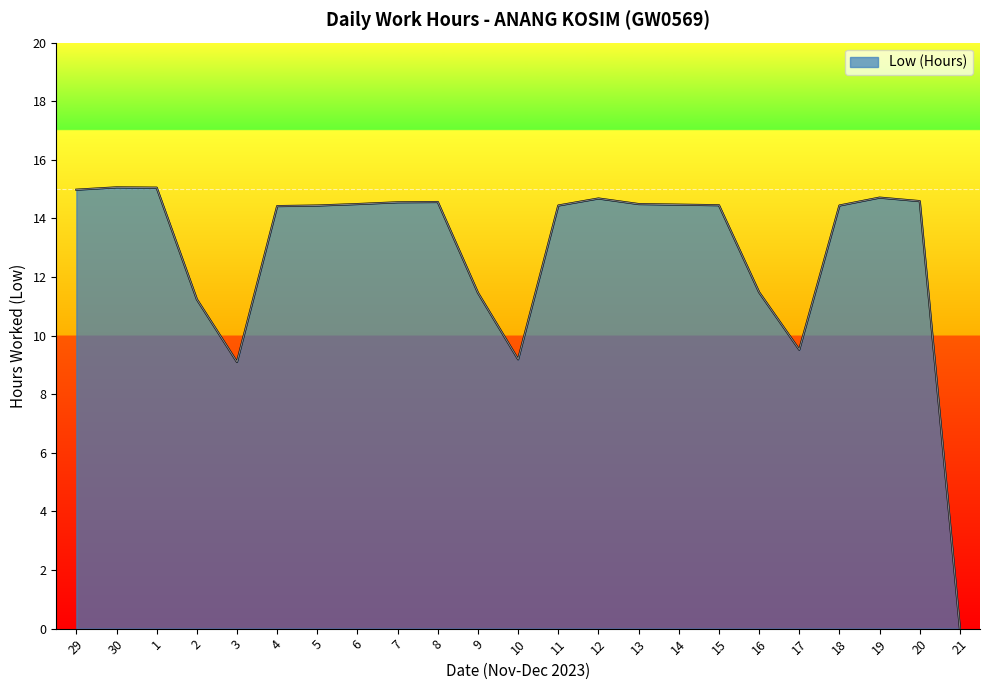

What is the difference between the maximum and minimum values?

15.1